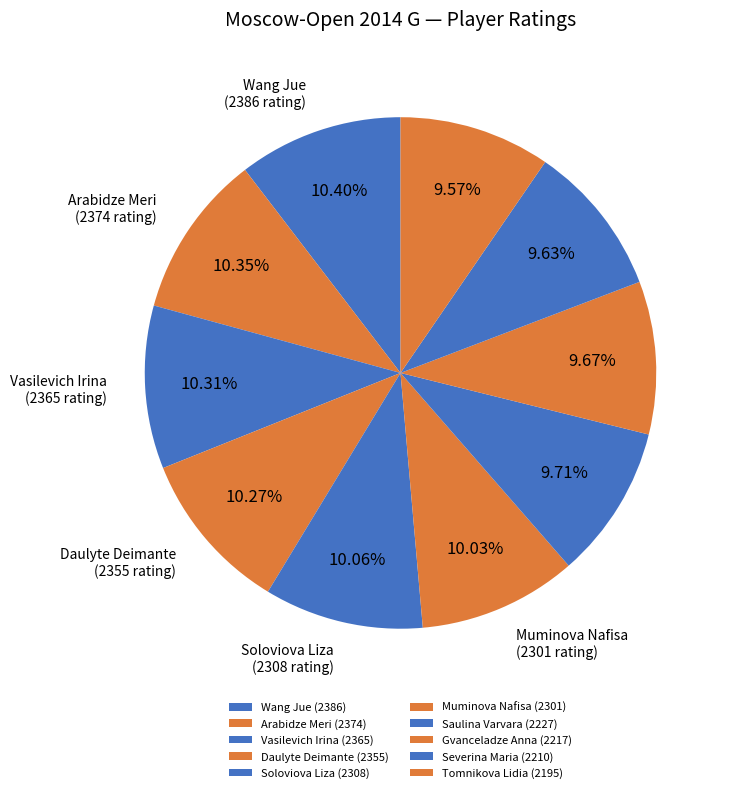

To the nearest percent, what percentage of the pie is Muminova Nafisa?

10%